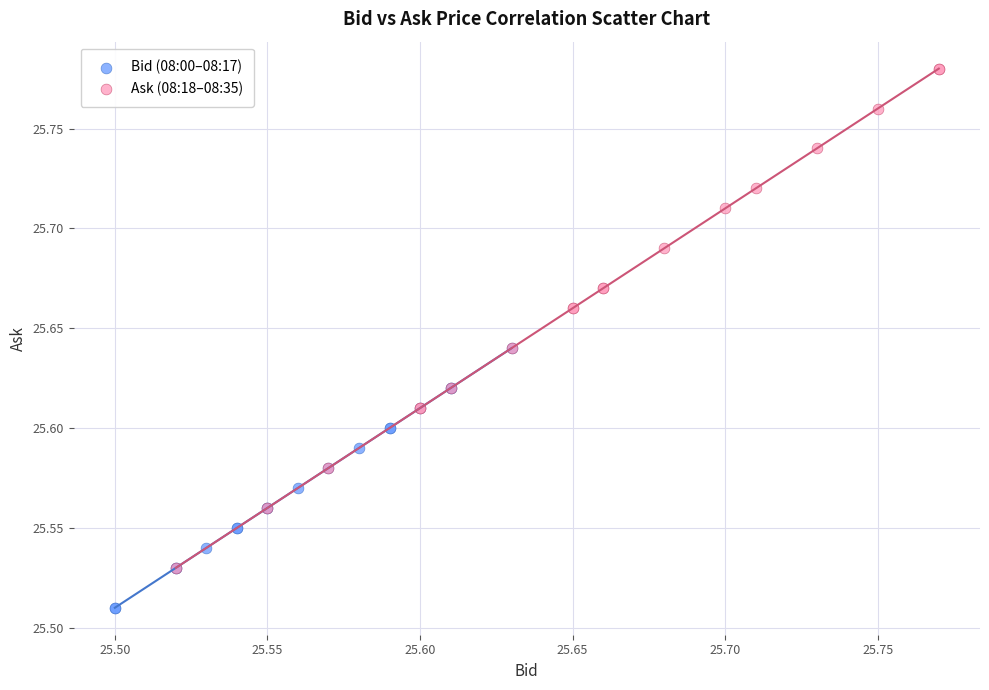

Which series has the largest Y range (max minus min)?

Ask (08:18–08:35)